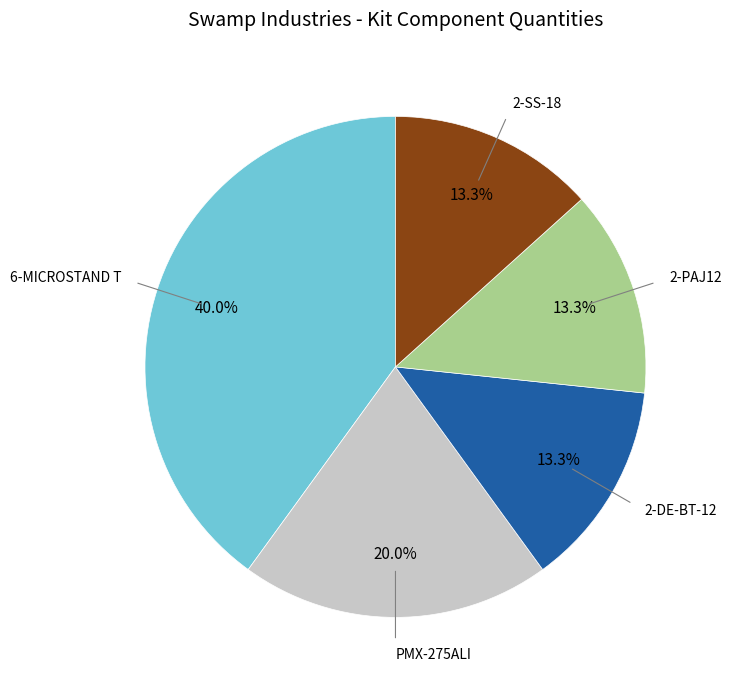

Combined, do 2-DE-BT-12 and 2-PAJ12 account for over 50%?

No